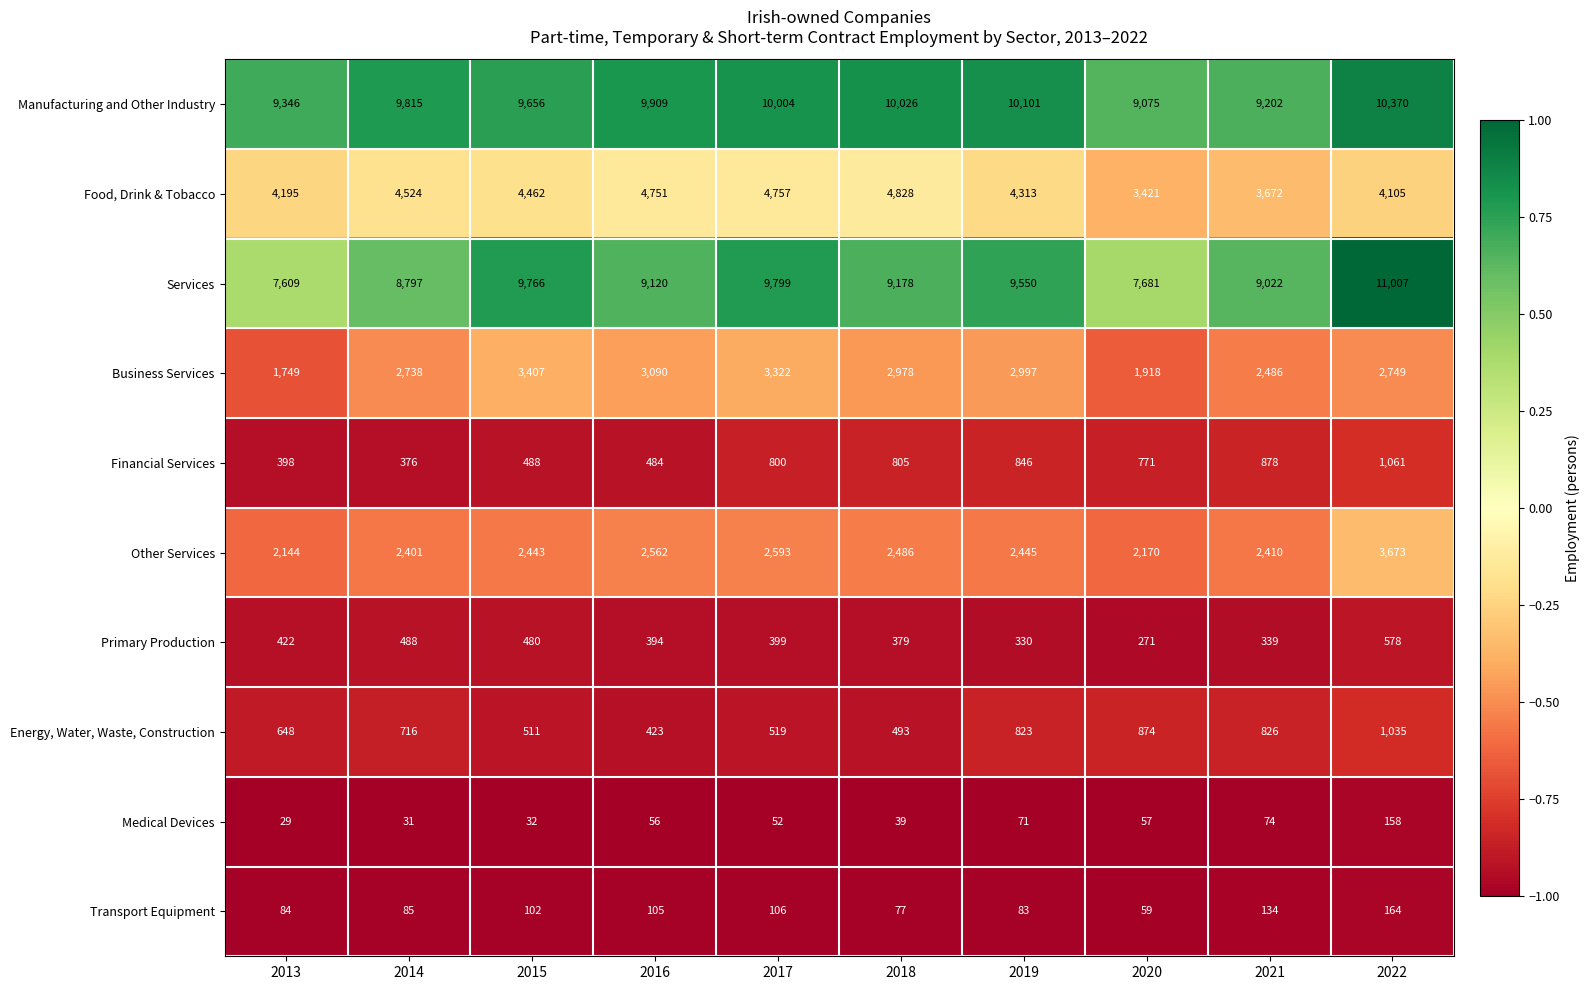

What is the difference between the maximum and minimum values in the Primary Production series?

307